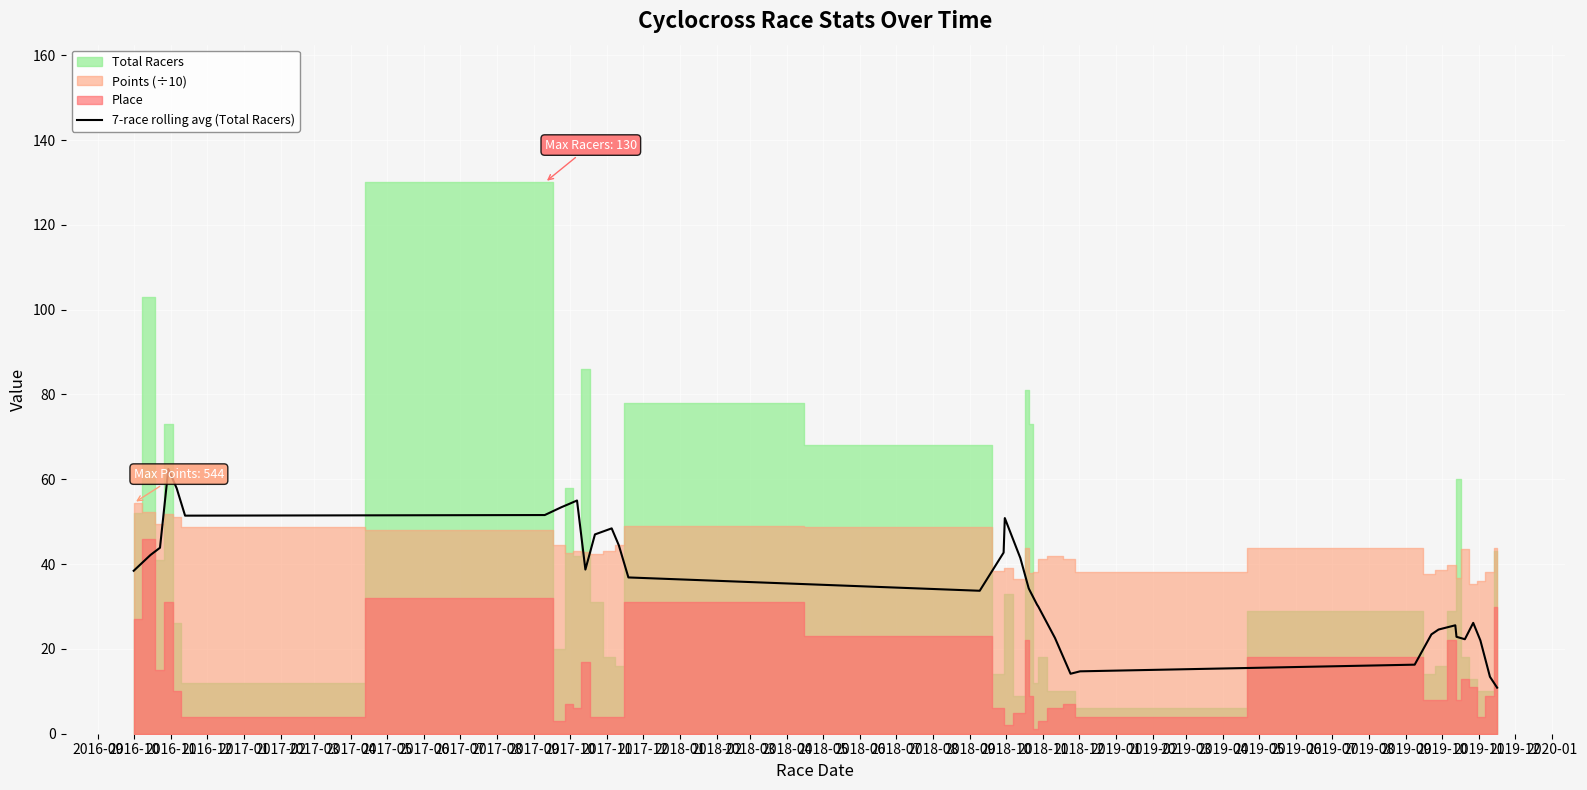

What is the minimum value for 7-race rolling avg (Total Racers)?

10.9